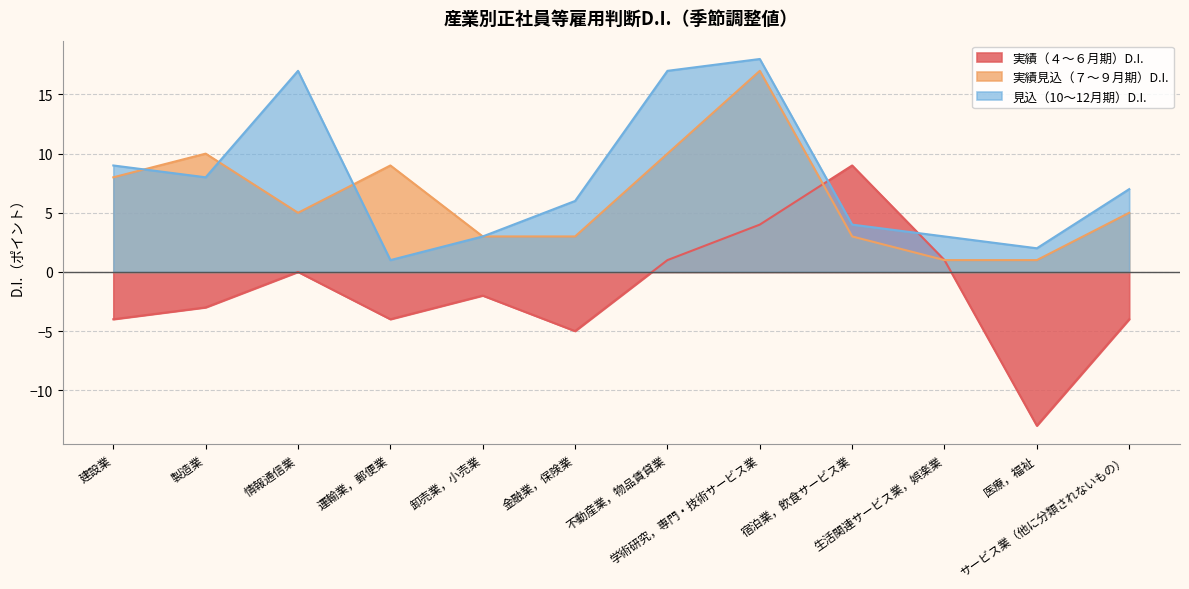

Reading left to right, extract all data points from this chart.

実績（４～６月期）D.I.: -4	-3	0	-4	-2	-5	1	4	9	1	-13	-4
実績見込（７～９月期）D.I.: 8	10	5	9	3	3	10	17	3	1	1	5
見込（10～12月期）D.I.: 9	8	17	1	3	6	17	18	4	3	2	7